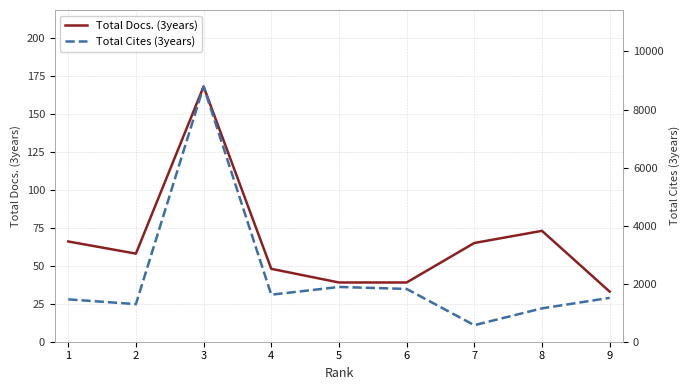

What is the difference between the Total Cites (3years) values at 8 and 7?

579